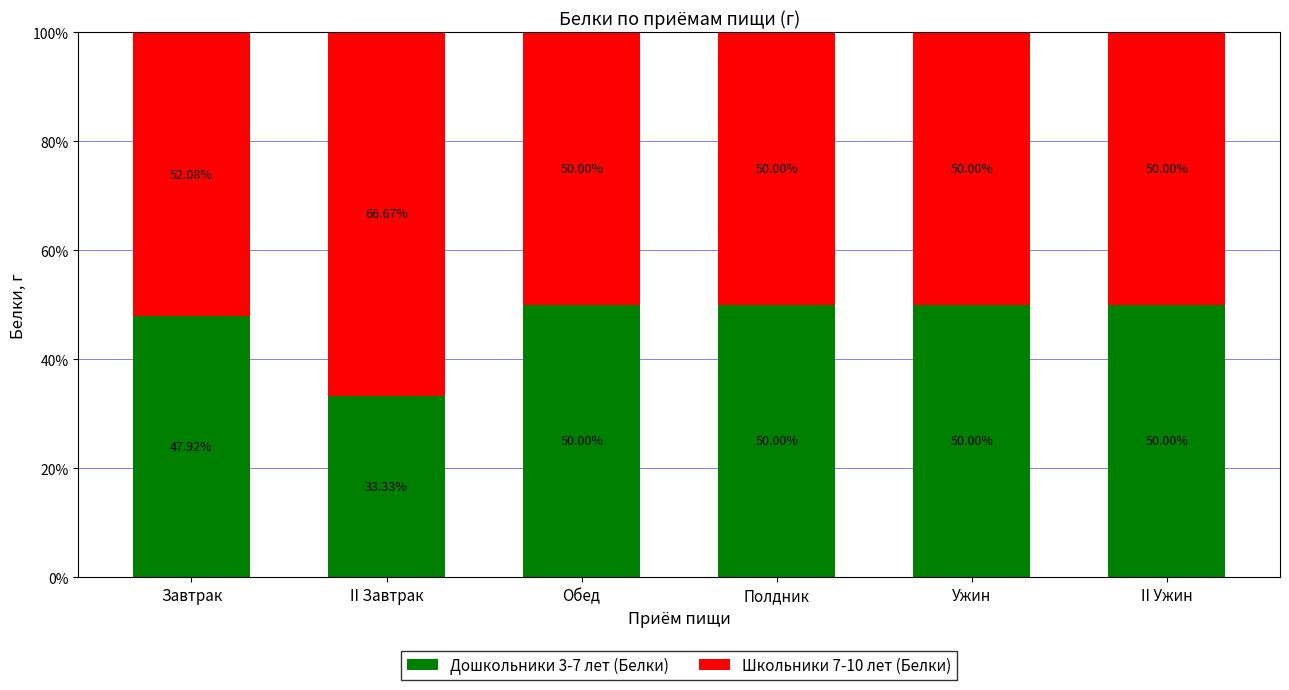

What is the value of the Дошкольники 3-7 лет (Белки) bar at the 1st from the left?

47.9